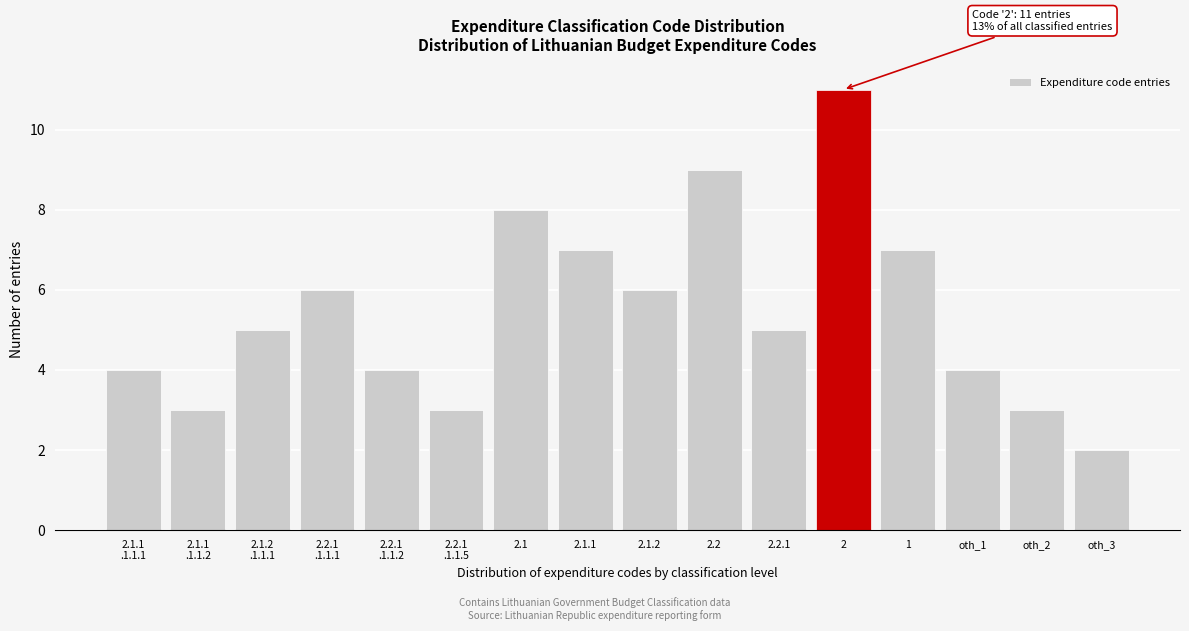

Reading right to left, extract all data points from this chart.

2	3	4	7	11	5	9	6	7	8	3	4	6	5	3	4